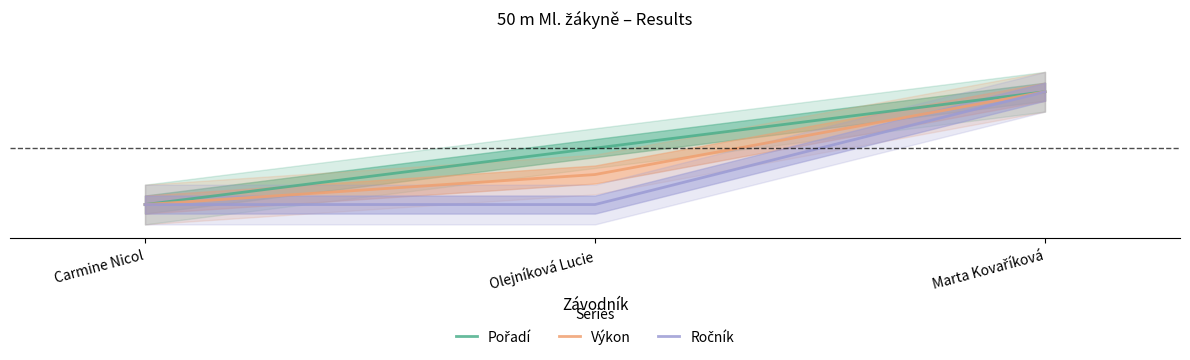

Which has a higher value, Olejníková Lucie or Carmine Nicol?

Olejníková Lucie